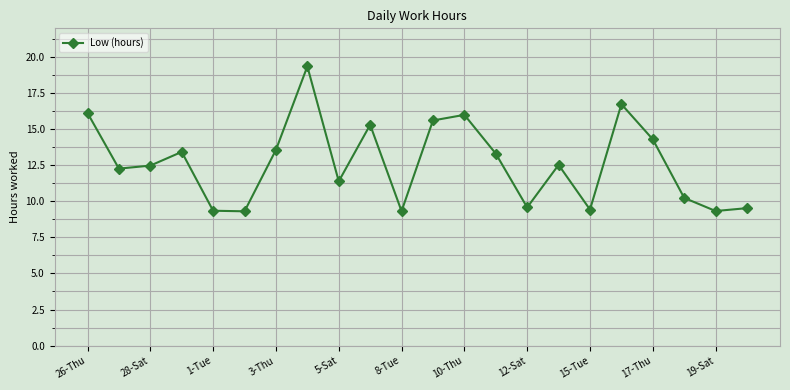

What is the difference between the second highest and minimum values?

7.4